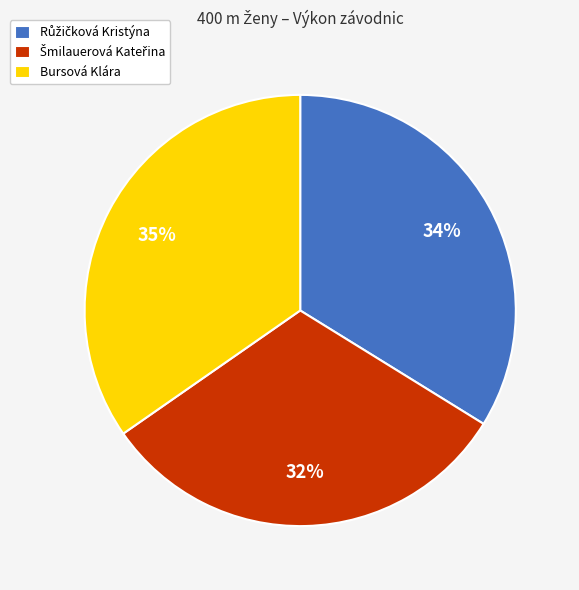

To the nearest percent, what is the average slice percentage?

33%